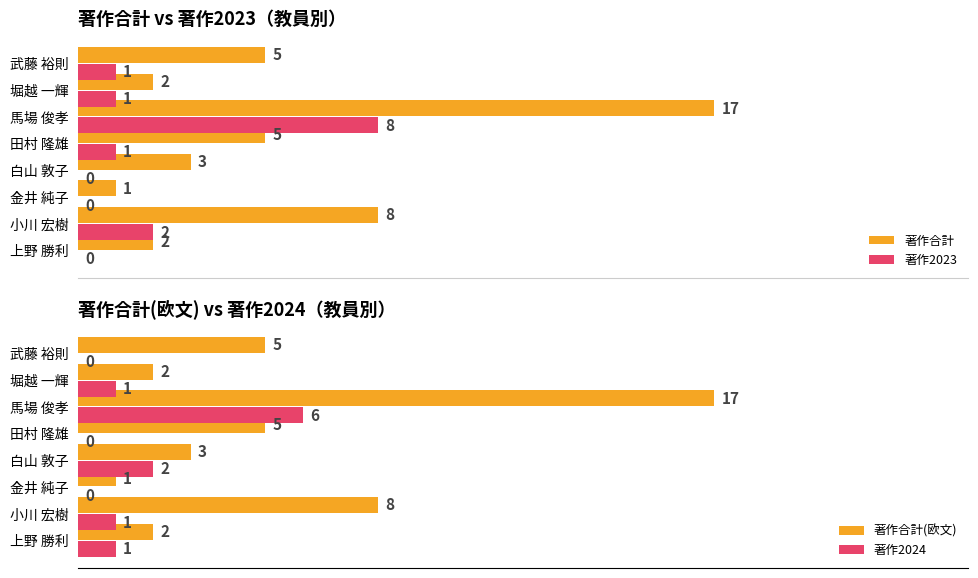

Where is 著作合計(欧文) nearest to the value 9?

小川 宏樹